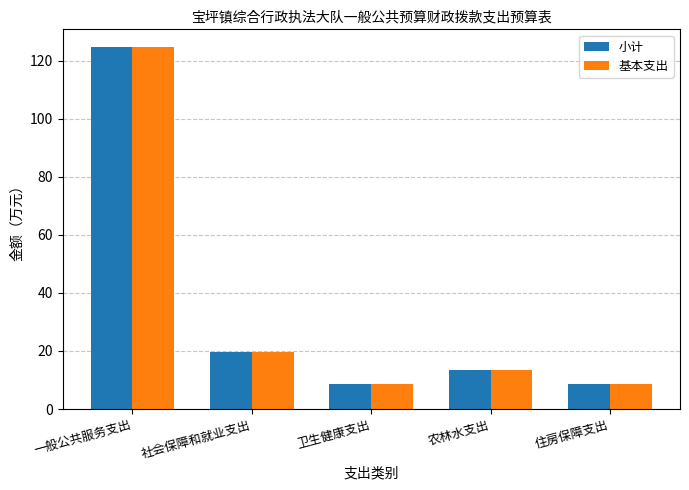

What are all the series names shown in the legend?

小计, 基本支出